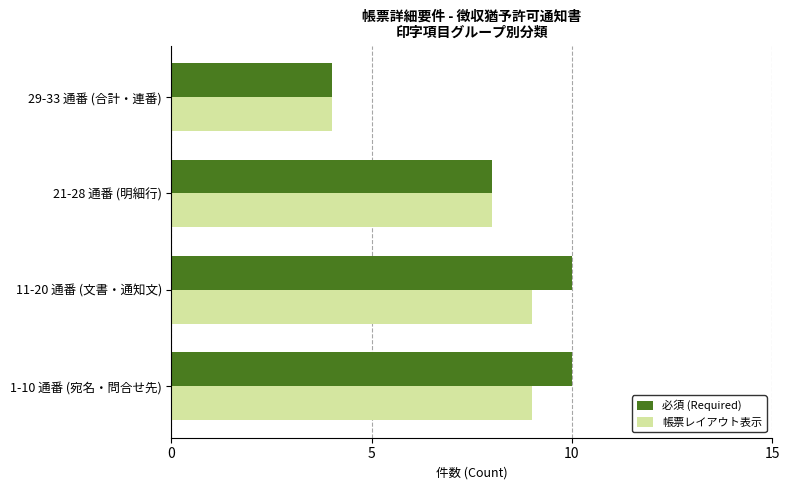

Where is 必須 (Required) nearest to the value 7?

21-28 通番 (明細行)